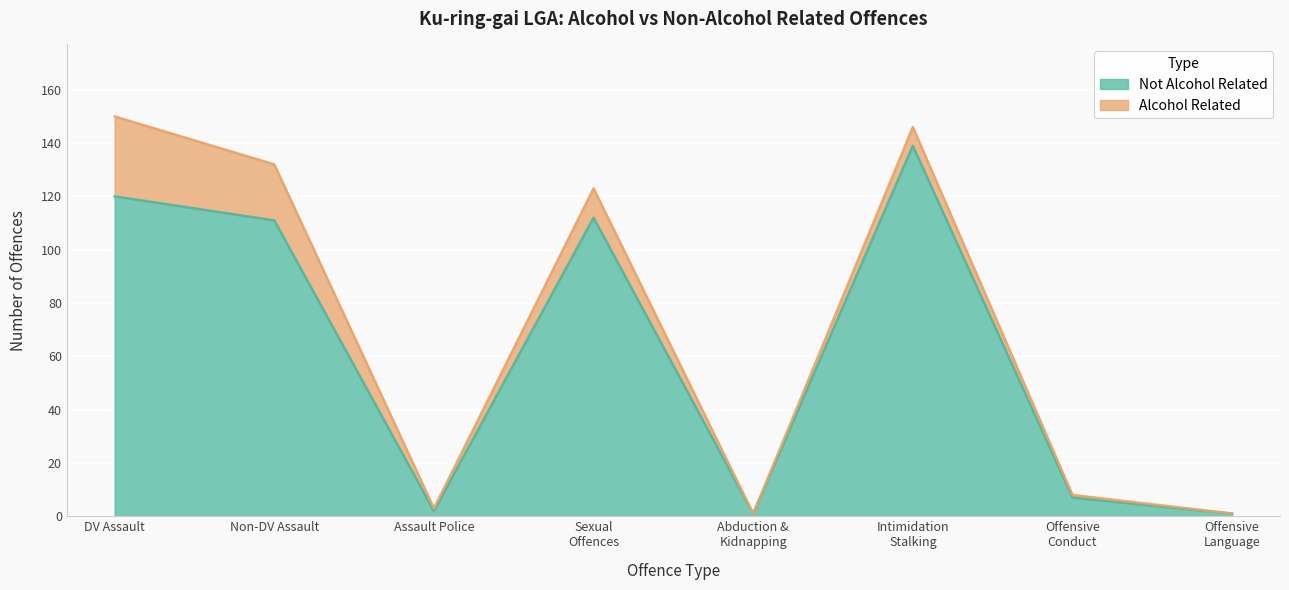

What is the difference between the maximum and minimum values?

138